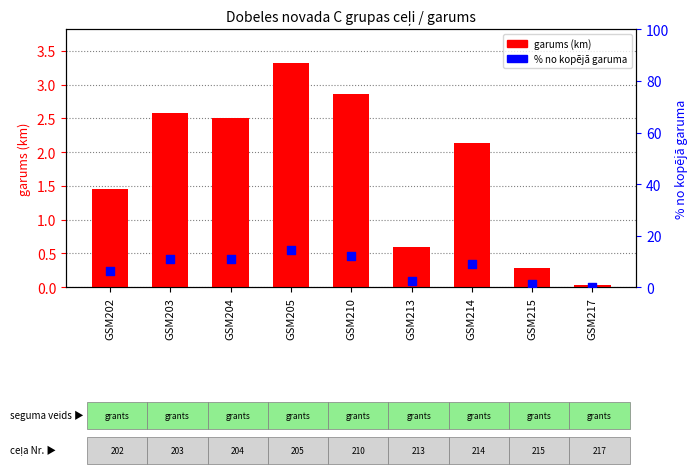

Which series has the largest total across all categories?

% no kopējā garuma